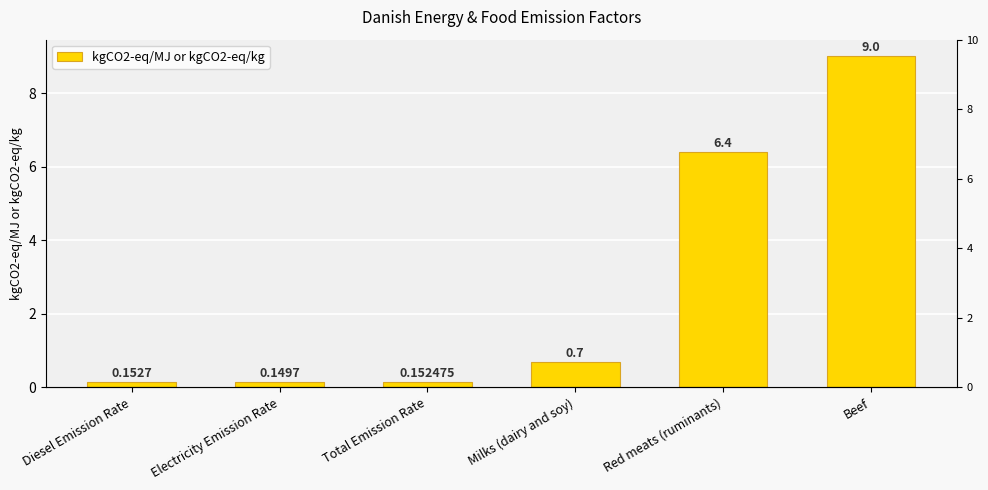

List the labels in order of value, largest first.

Beef, Red meats (ruminants), Milks (dairy and soy), Diesel Emission Rate, Total Emission Rate, Electricity Emission Rate